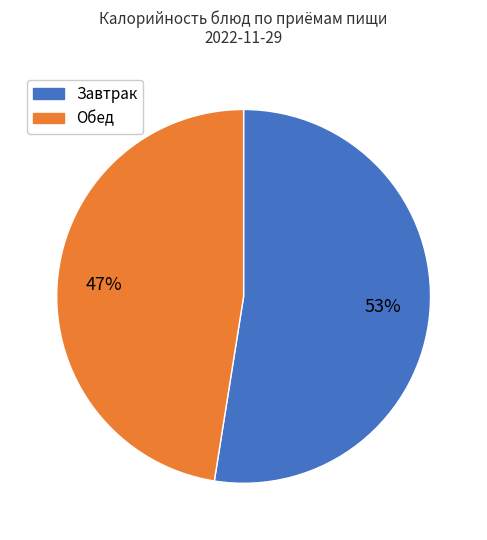

Is there any slice that represents more than half of the pie?

Yes